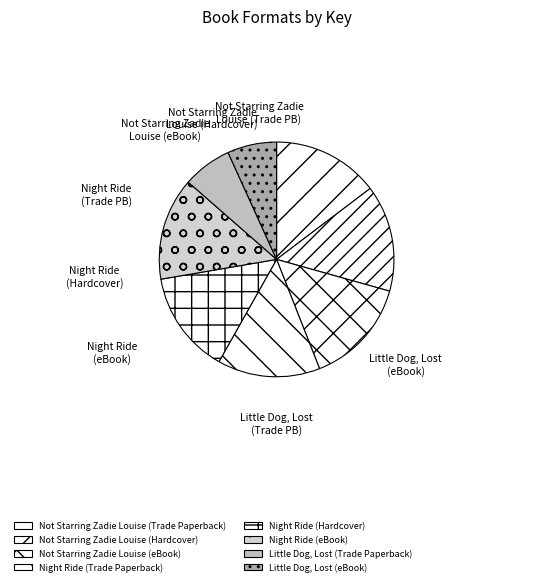

What percentage do Night Ride (Trade Paperback) and Little Dog, Lost (eBook) together represent?

20.9%